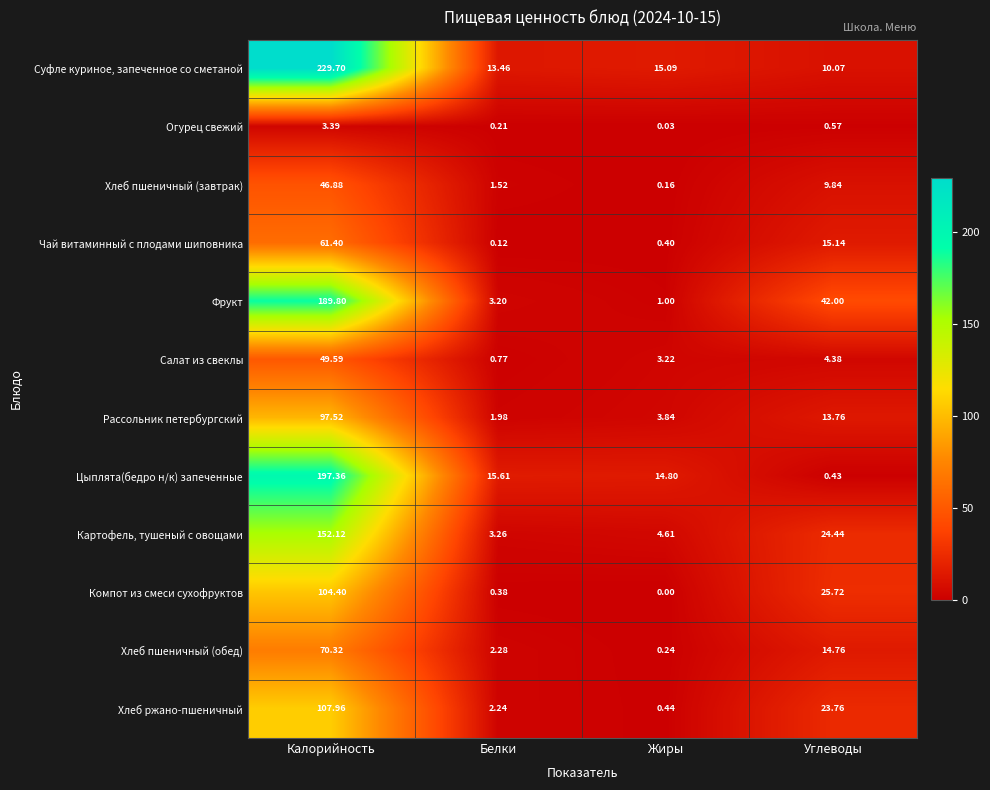

At which category does the chart reach its peak across all series?

Калорийность